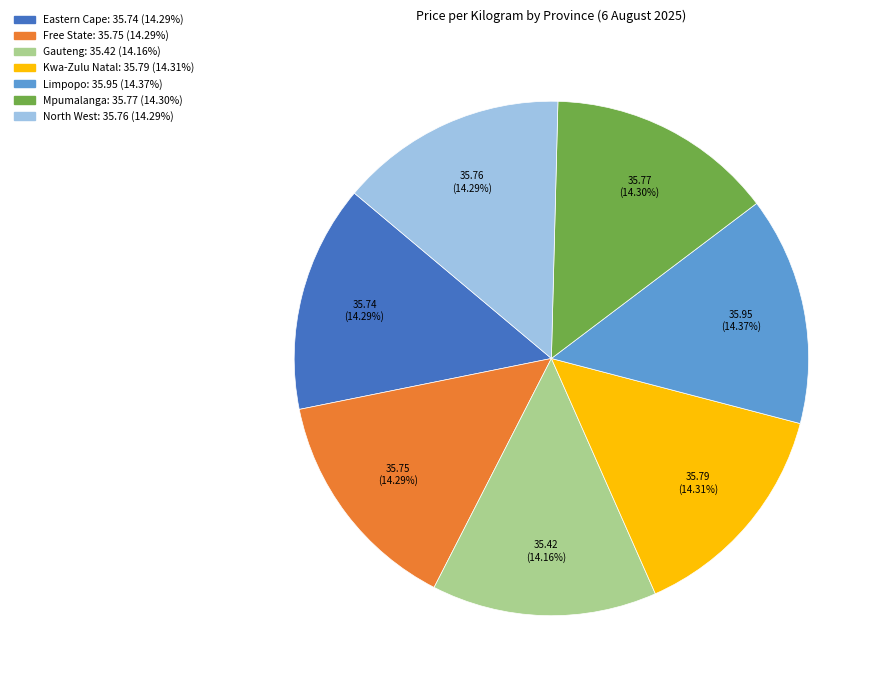

What percentage do Eastern Cape and Limpopo together represent?

28.7%